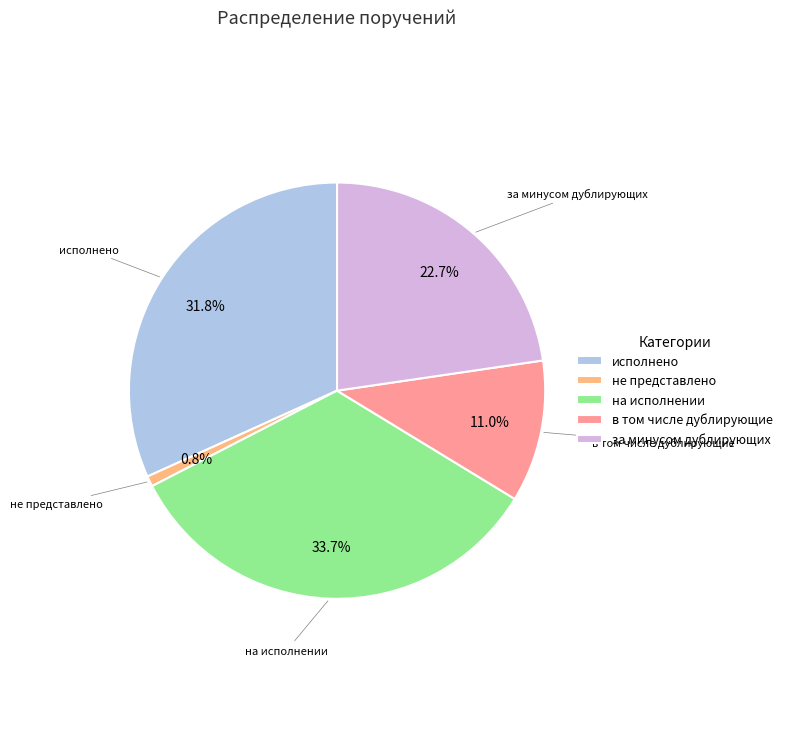

Which has a higher value, исполнено or на исполнении?

на исполнении